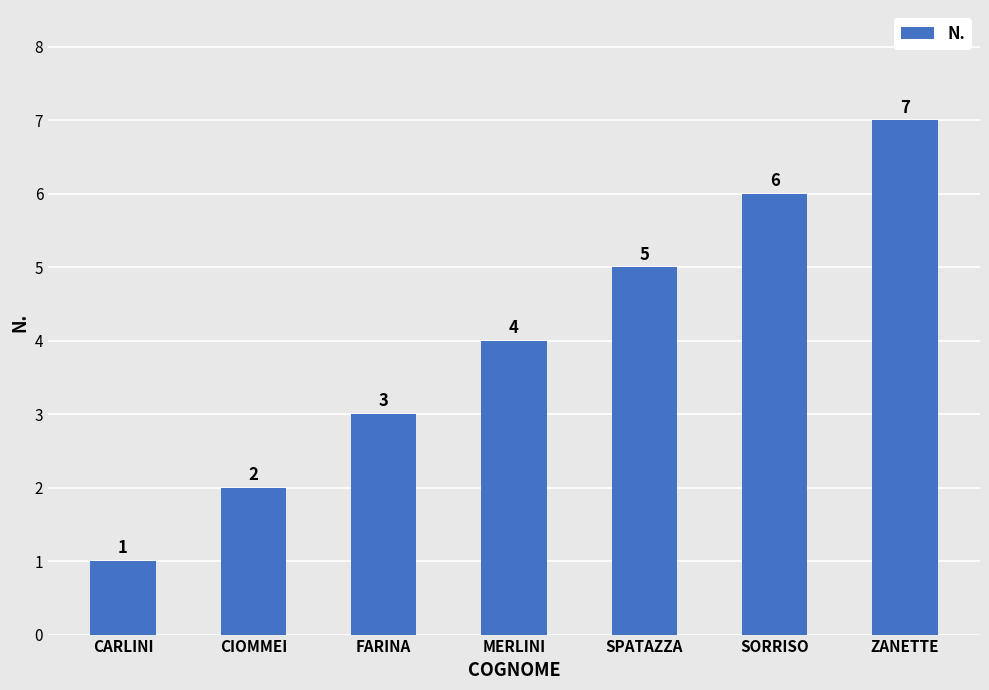

How many series are shown in this chart?

1